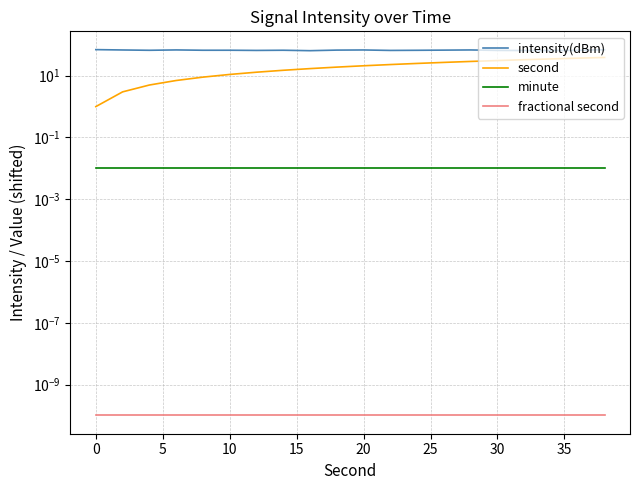

Does the chart display data point markers on the line(s)?

No